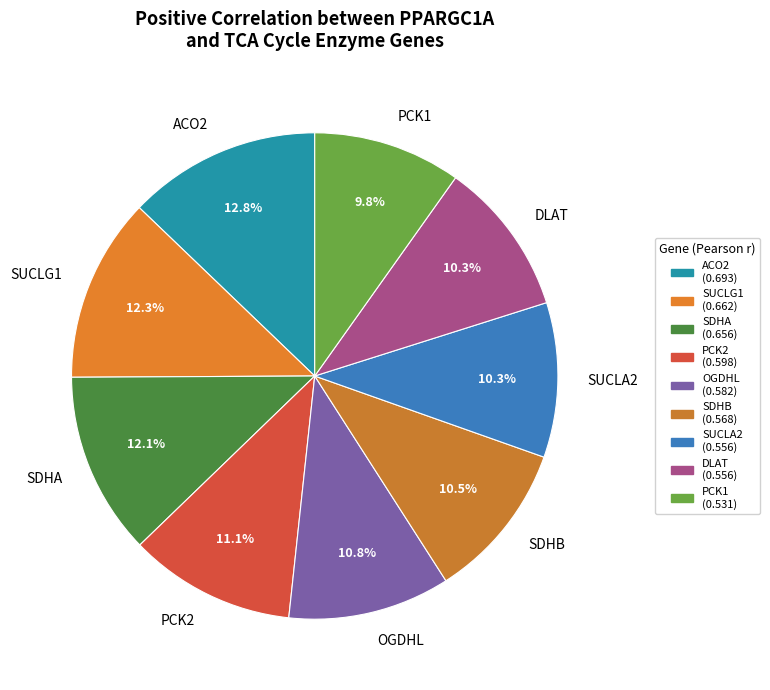

Do SDHA and ACO2 together represent more than half of the pie?

No